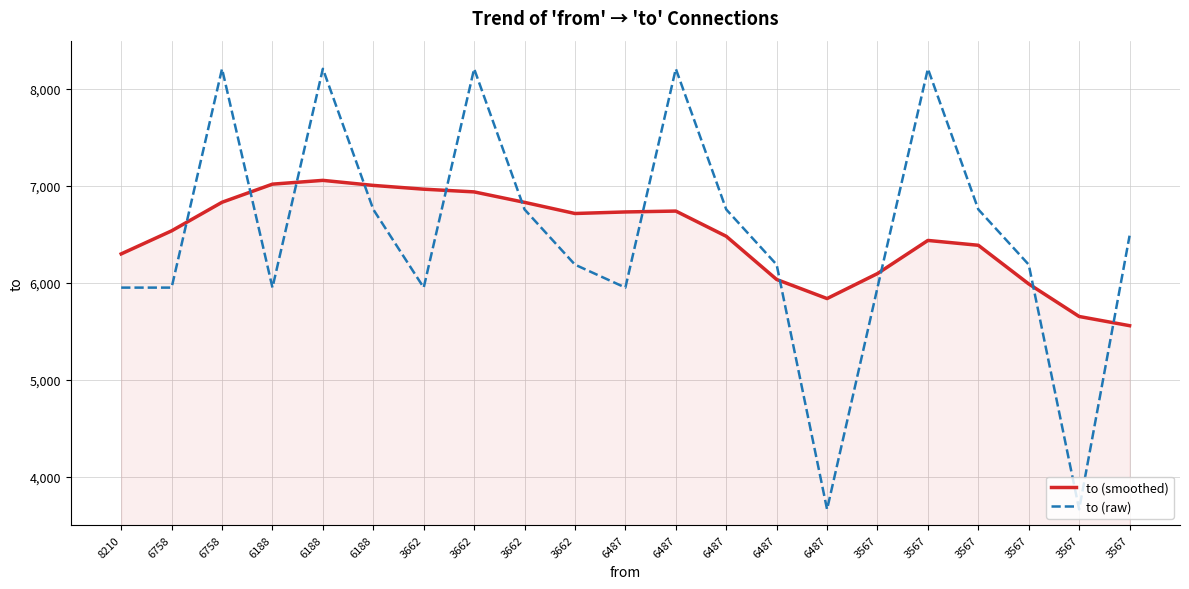

Does the chart display data point markers on the line(s)?

No